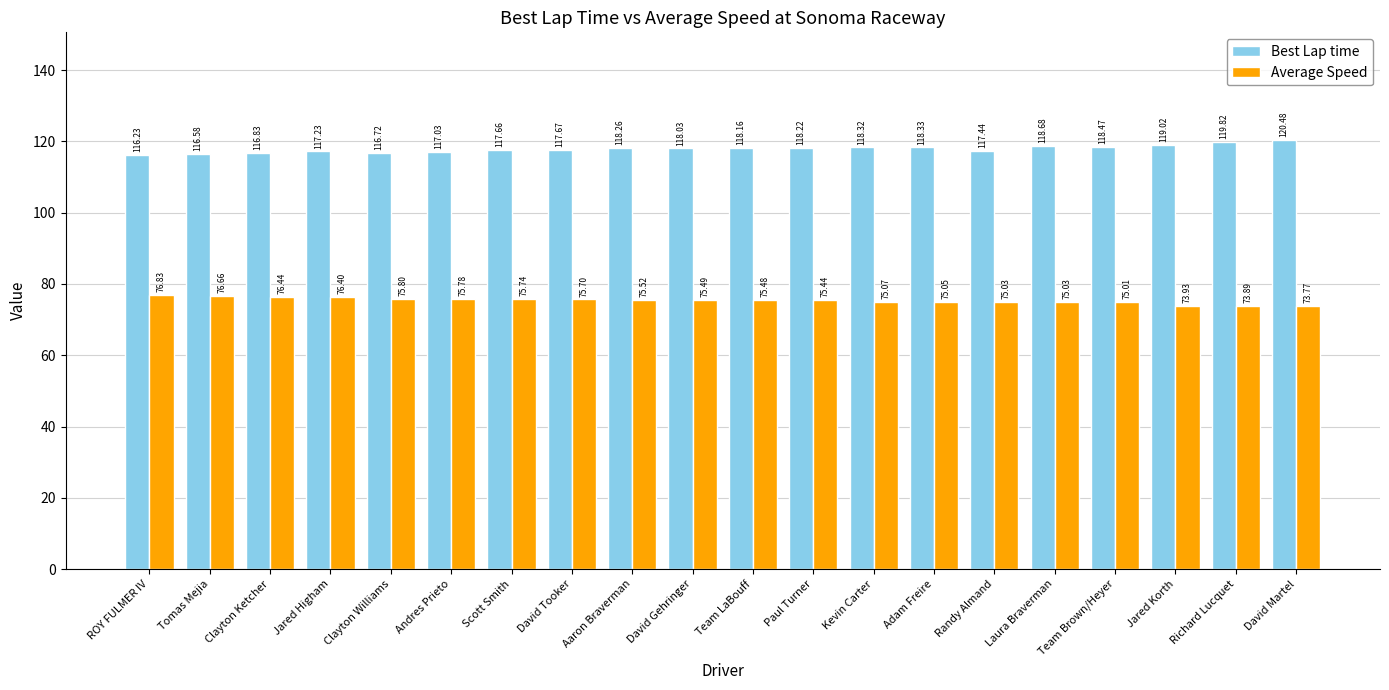

What is the difference between the Average Speed values at David Martel and Jared Higham?

2.6